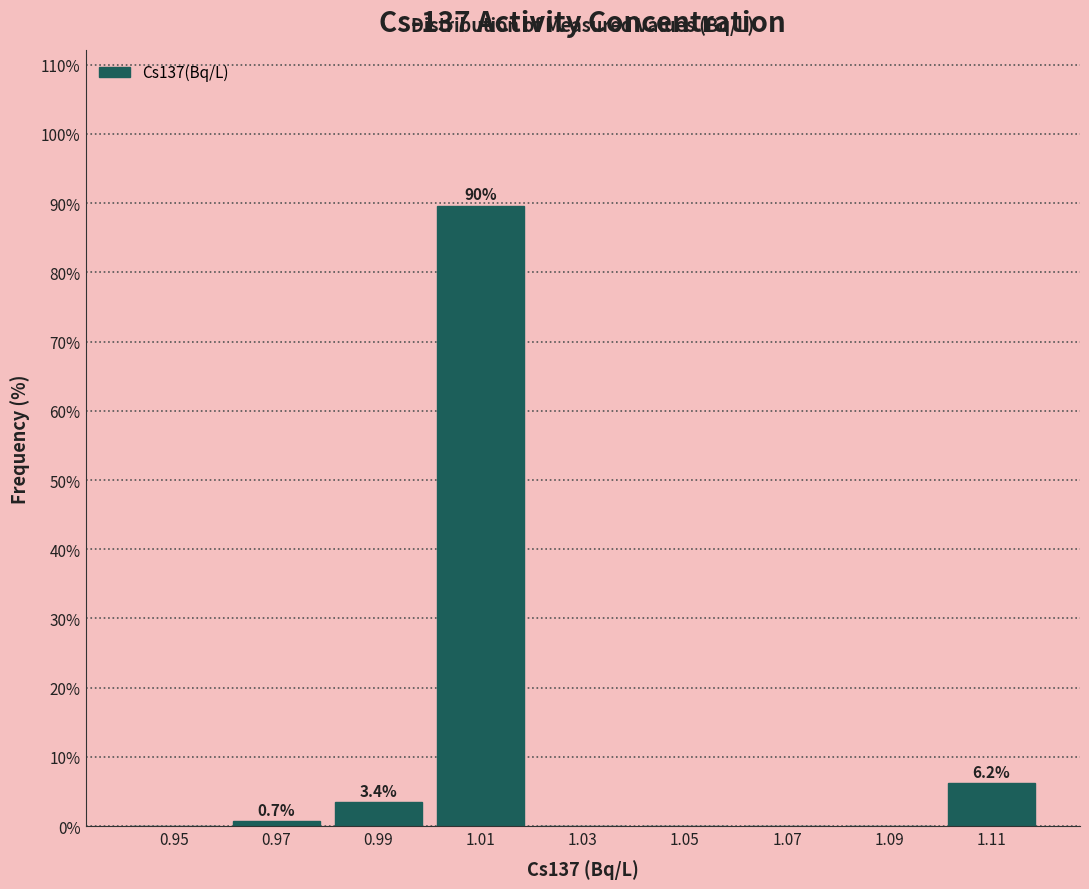

Over which range of the x-axis is the bar tallest?

1.00 to 1.02